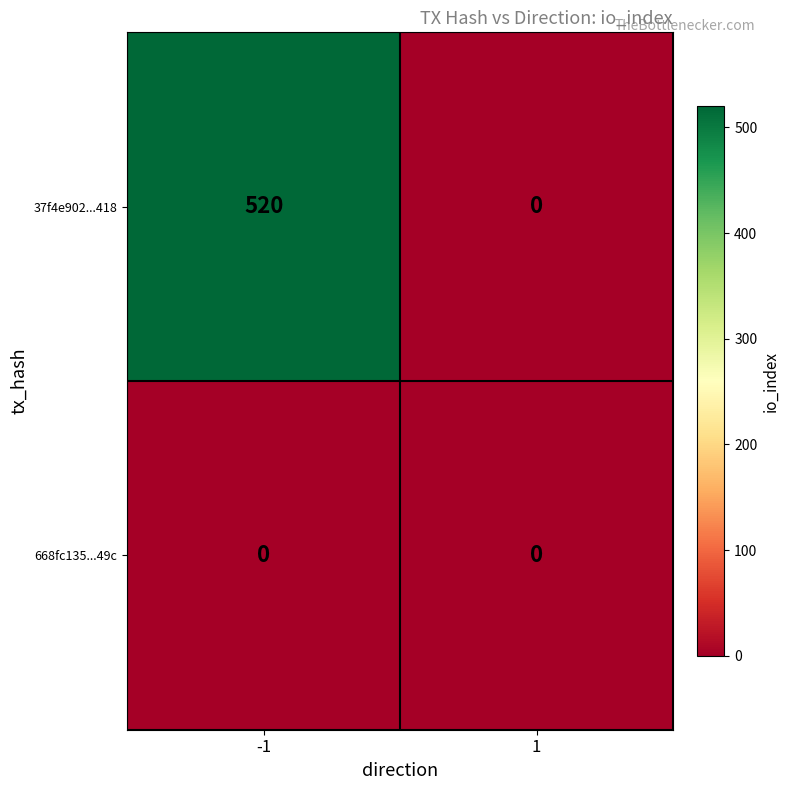

At -1, list the series in order from largest to smallest.

37f4e902...418, 668fc135...49c